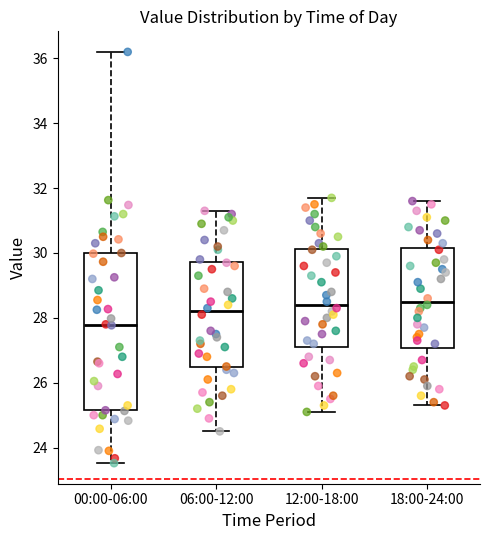

Reading left to right, read every box against the y-axis: the position of its median line, the range the box covers, and the ends of its whiskers. The values are not printed on the chart, so give them approximately, as read against the axis.

00:00-06:00: median 27.8, box 25.2 to 30.0, whiskers 23.6 to 36.2
06:00-12:00: median 28.2, box 26.4 to 29.8, whiskers 24.6 to 31.4
12:00-18:00: median 28.4, box 27.2 to 30.2, whiskers 25.2 to 31.8
18:00-24:00: median 28.6, box 27.0 to 30.2, whiskers 25.4 to 31.6